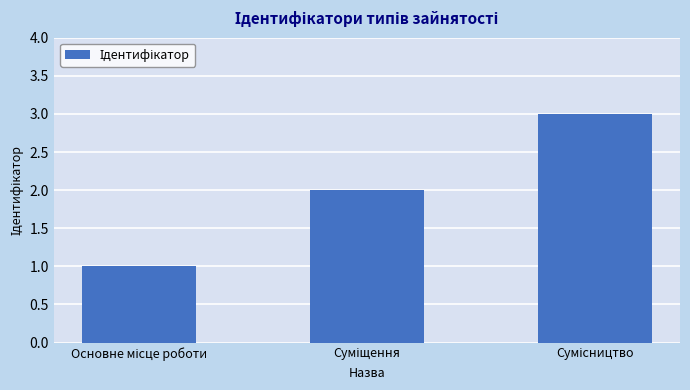

What is the sum of all values?

6